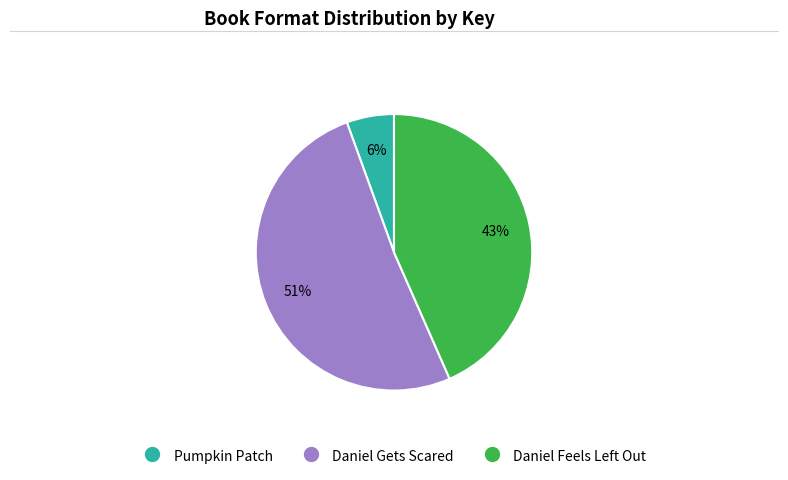

Is it true that Pumpkin Patch is 1% of the pie?

False